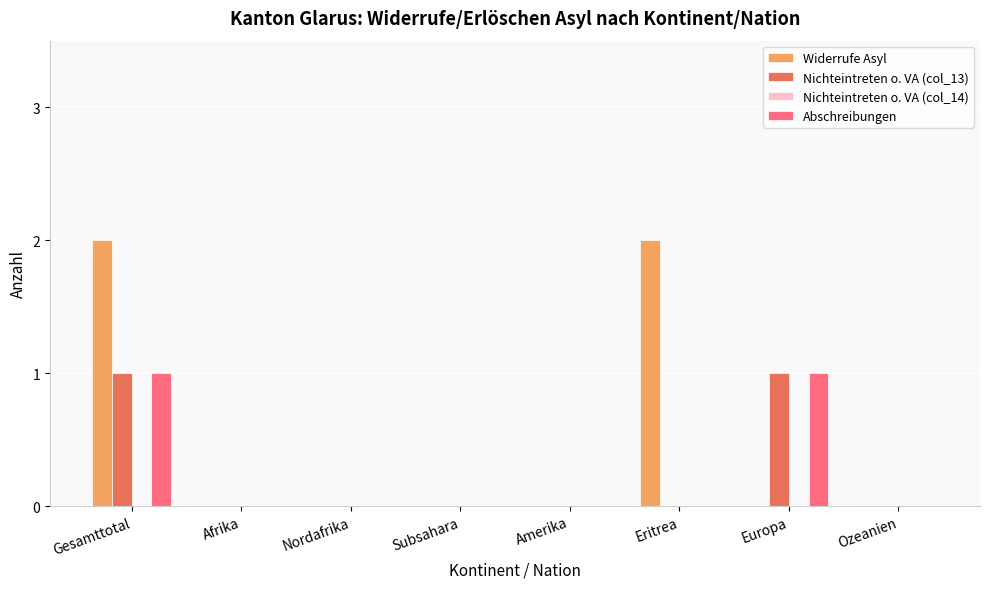

At which category is the sum across all series the highest?

Gesamttotal